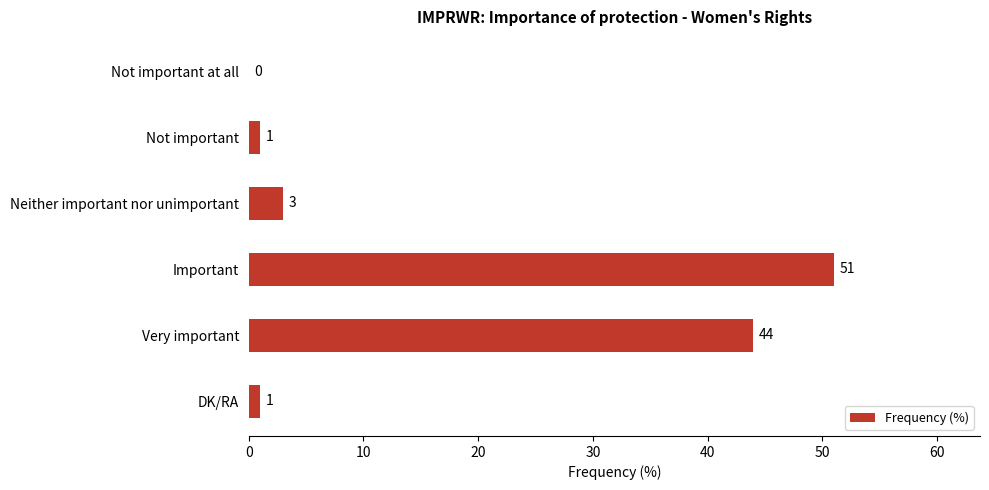

Reading top to bottom, list all the values displayed in this chart.

Not important at all=0	Not important=1	Neither important nor unimportant=3	Important=51	Very important=44	DK/RA=1